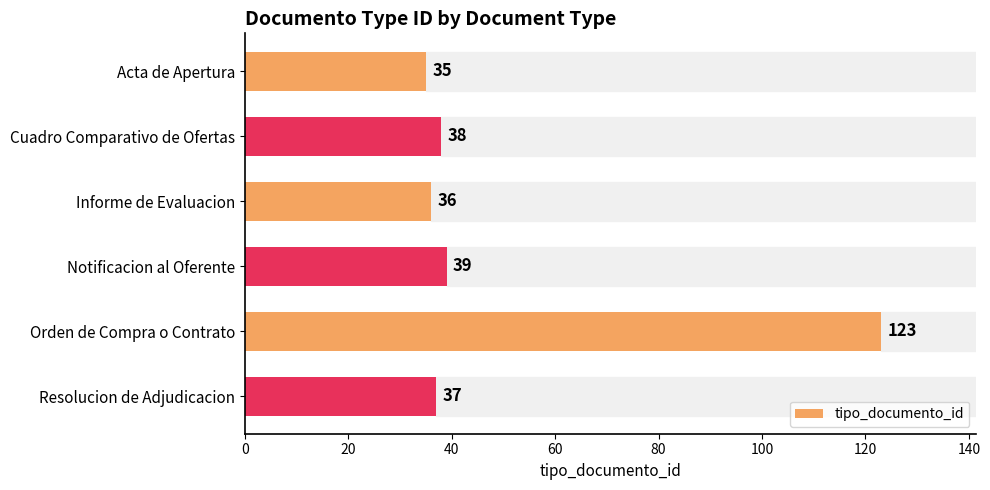

Approximately how many times larger is the value at Orden de Compra o Contrato compared to Informe de Evaluacion?

3.4